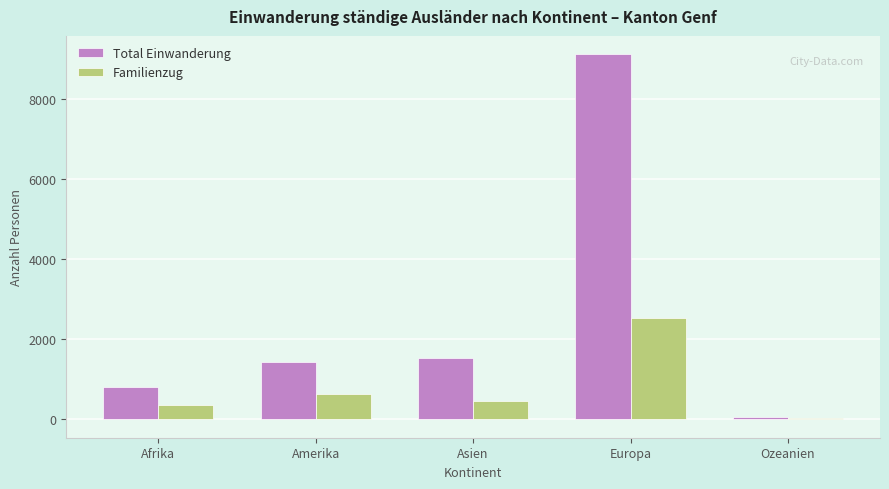

What is the sum of all Familienzug values?

3993